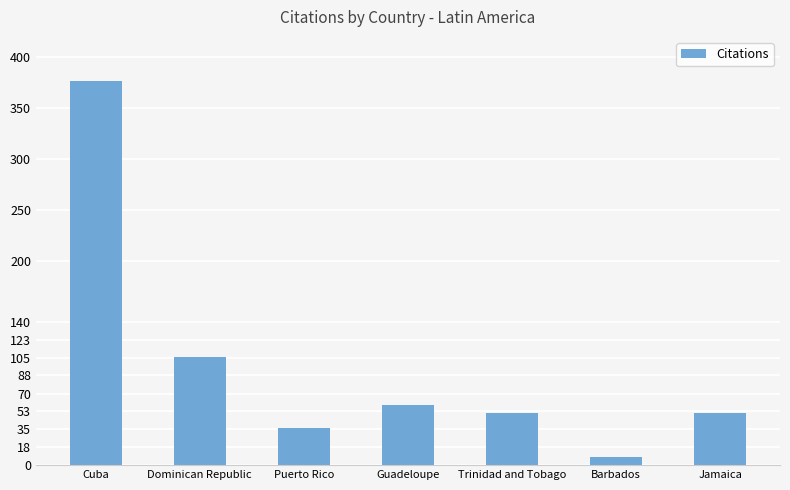

How many data points are less than 51?

2